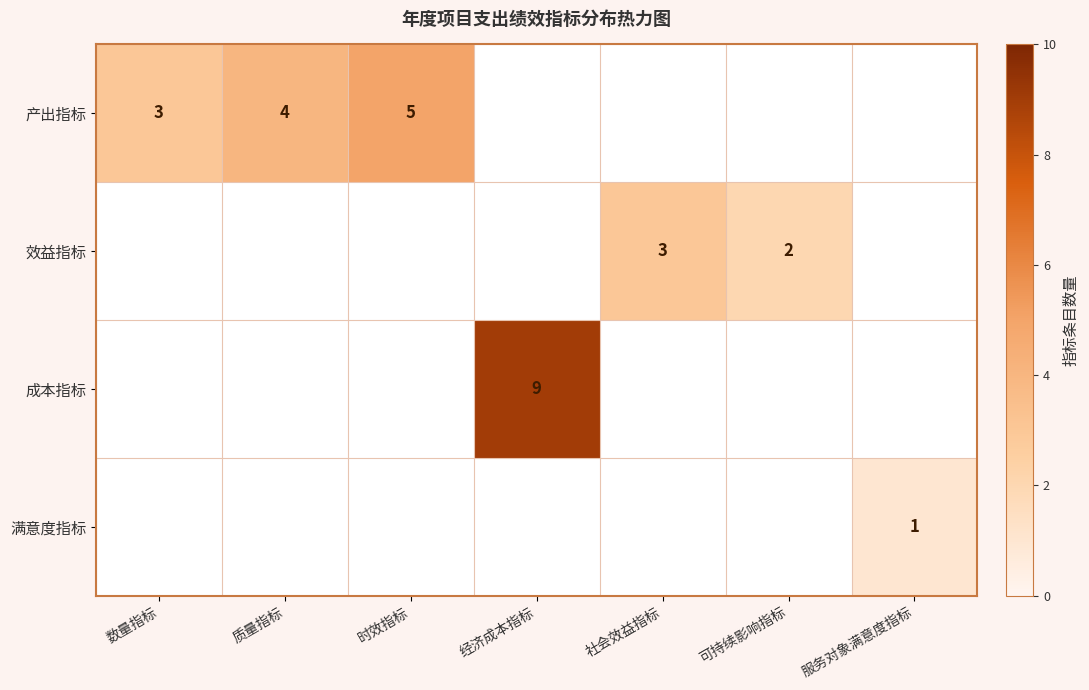

How many distinct data groups are displayed?

4